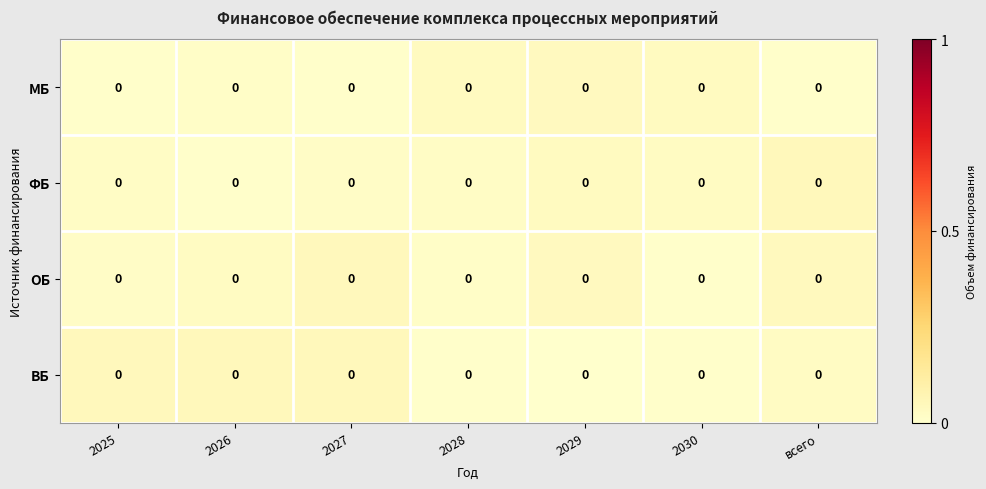

How many distinct data groups are displayed?

4